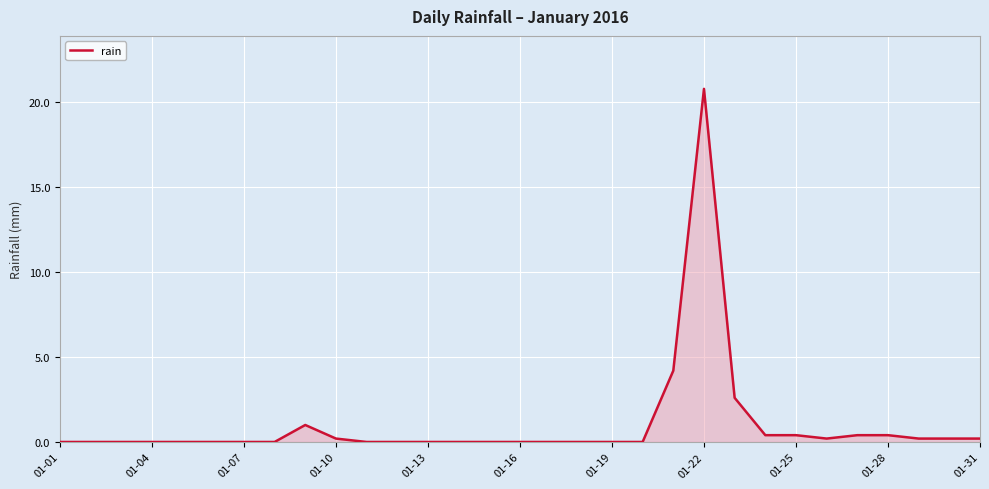

What is the maximum value shown in the chart?

20.8